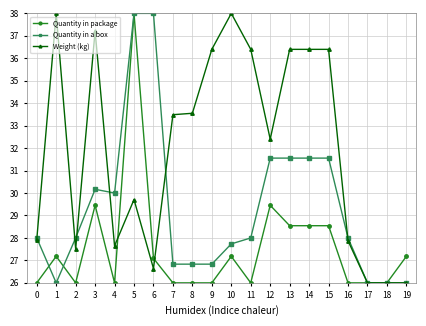

What is the spread (max minus min) of values at 14?

7.9